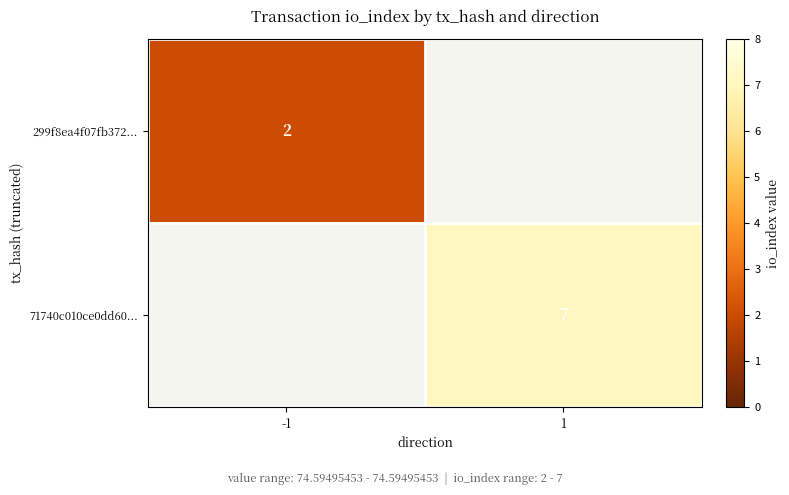

At which category does the chart reach its peak across all series?

1